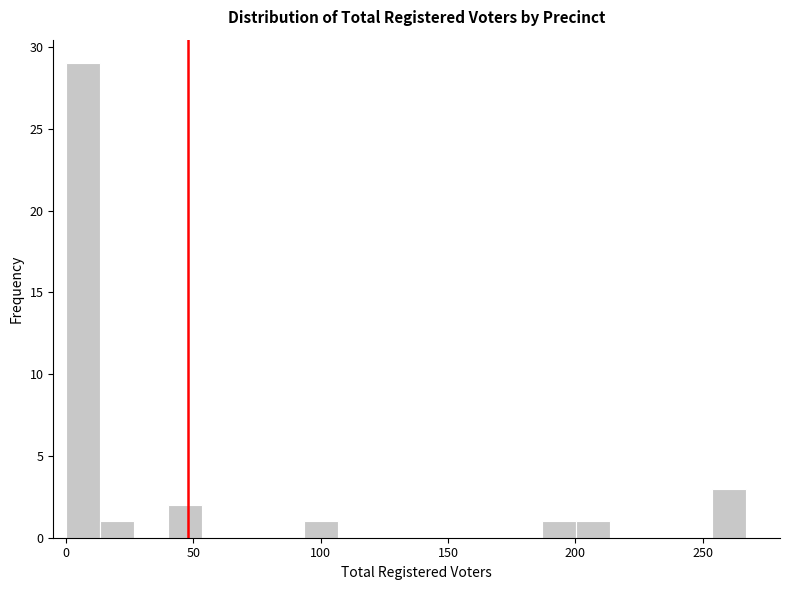

Read against the x-axis, roughly where is the centre of the tallest bar?

5